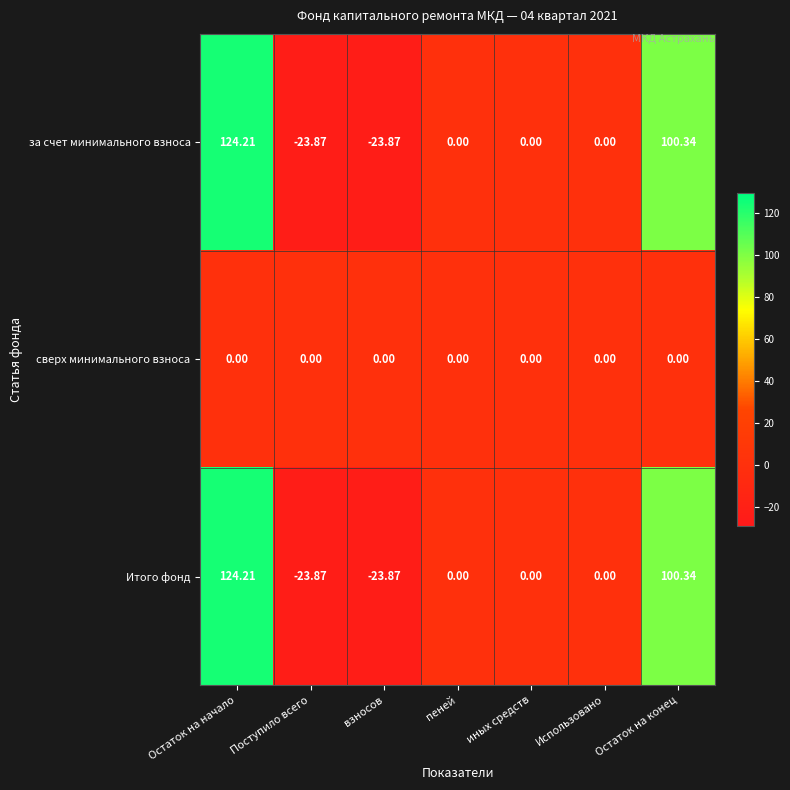

Which category has the highest value across all series?

Остаток на начало